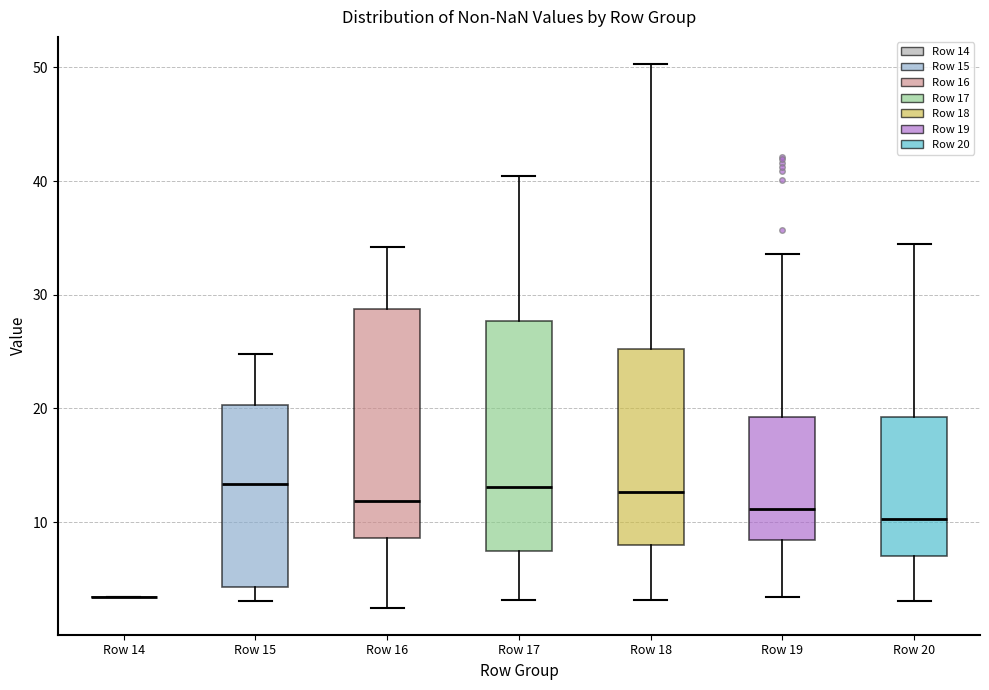

Reading left to right, read every box against the y-axis: the position of its median line, the range the box covers, and the ends of its whiskers. The values are not printed on the chart, so give them approximately, as read against the axis.

Row 14: box collapsed to a line at 3, whiskers 3 to 3
Row 15: median 13, box 4 to 20, whiskers 3 to 25
Row 16: median 12, box 9 to 29, whiskers 2 to 34
Row 17: median 13, box 7 to 28, whiskers 3 to 40
Row 18: median 13, box 8 to 25, whiskers 3 to 50
Row 19: median 11, box 8 to 19, whiskers 3 to 34
Row 20: median 10, box 7 to 19, whiskers 3 to 34